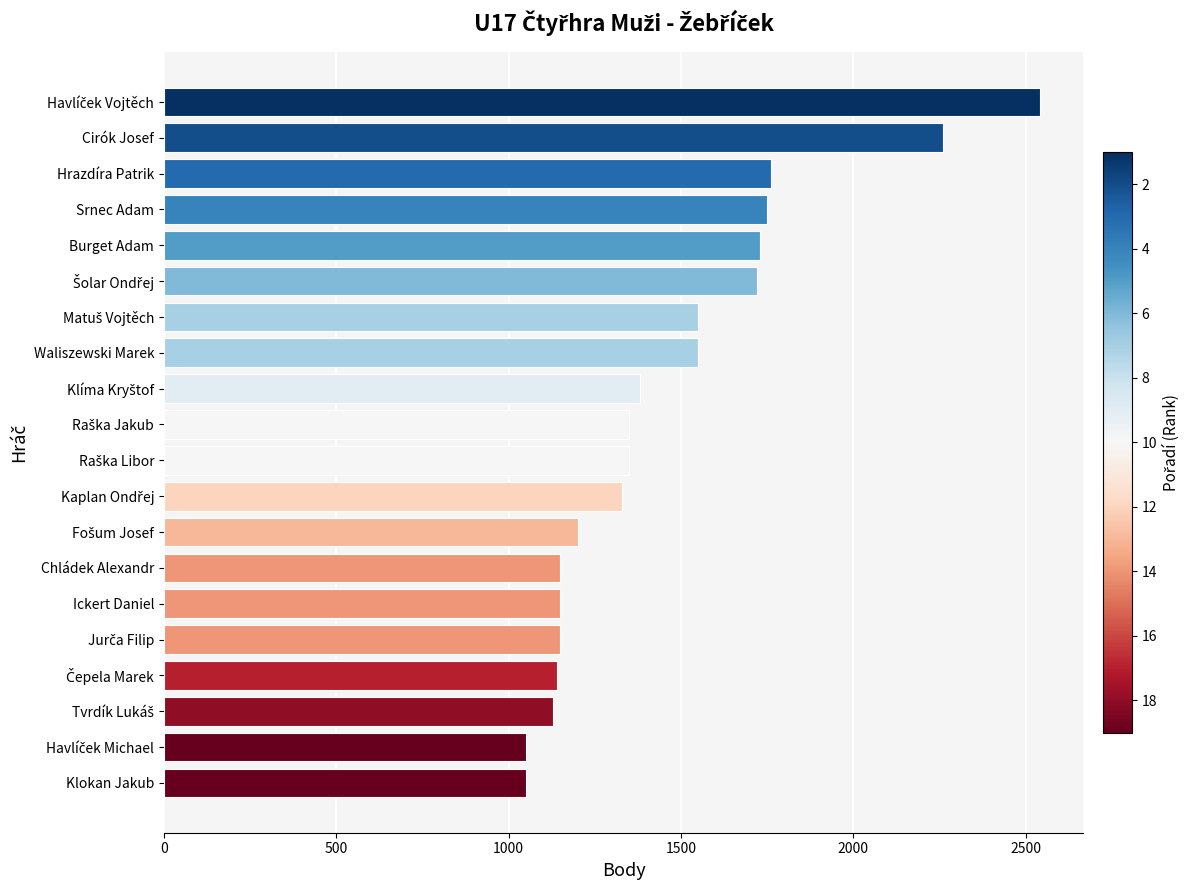

What is the ratio of the value at Waliszewski Marek to the value at Burget Adam?

0.9